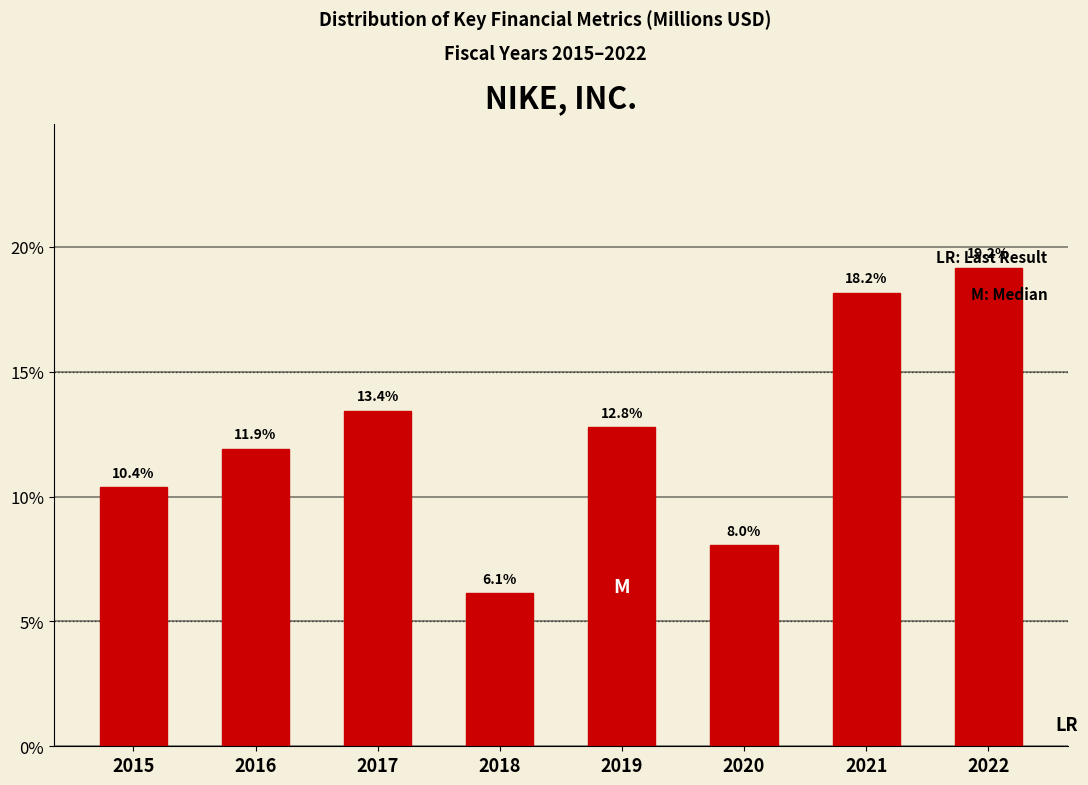

Reading left to right, extract all data points from this chart.

10.4	11.9	13.4	6.1	12.8	8.0	18.2	19.2